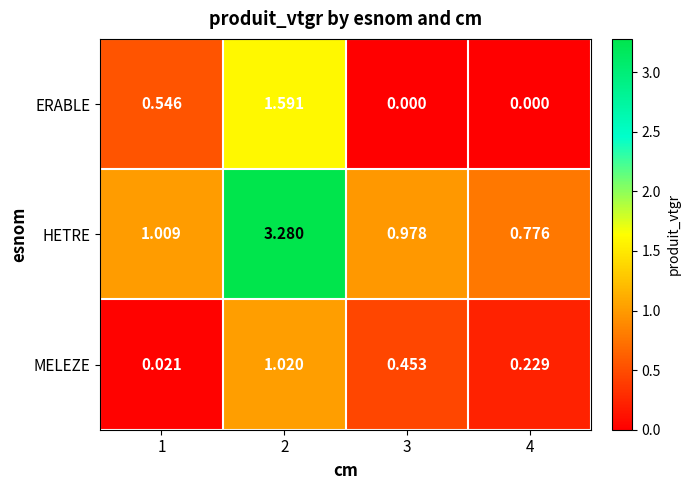

Rank the series at 4 from highest to lowest value.

HETRE, MELEZE, ERABLE